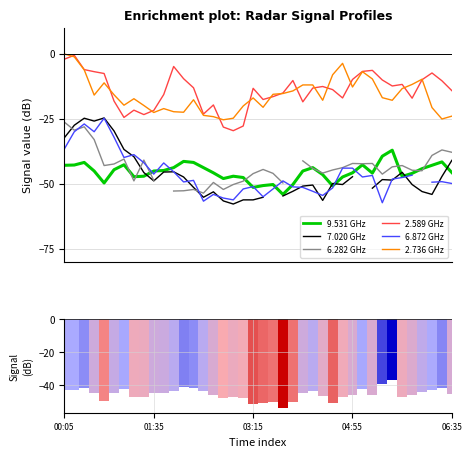

Between 1991/05/17 01:45 and 1991/05/17 04:25, which series saw the biggest shift?

2.736